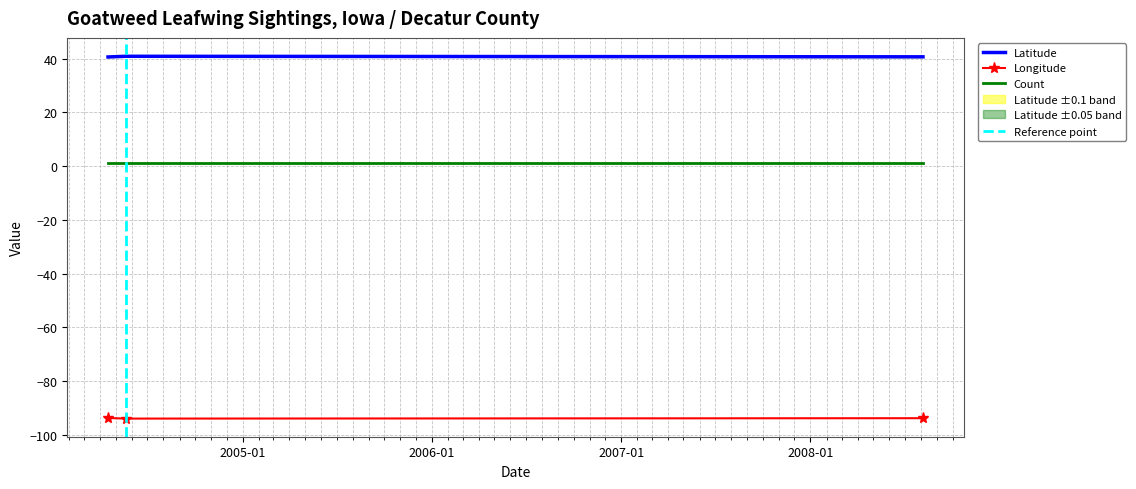

How many categories are shown in the chart?

3